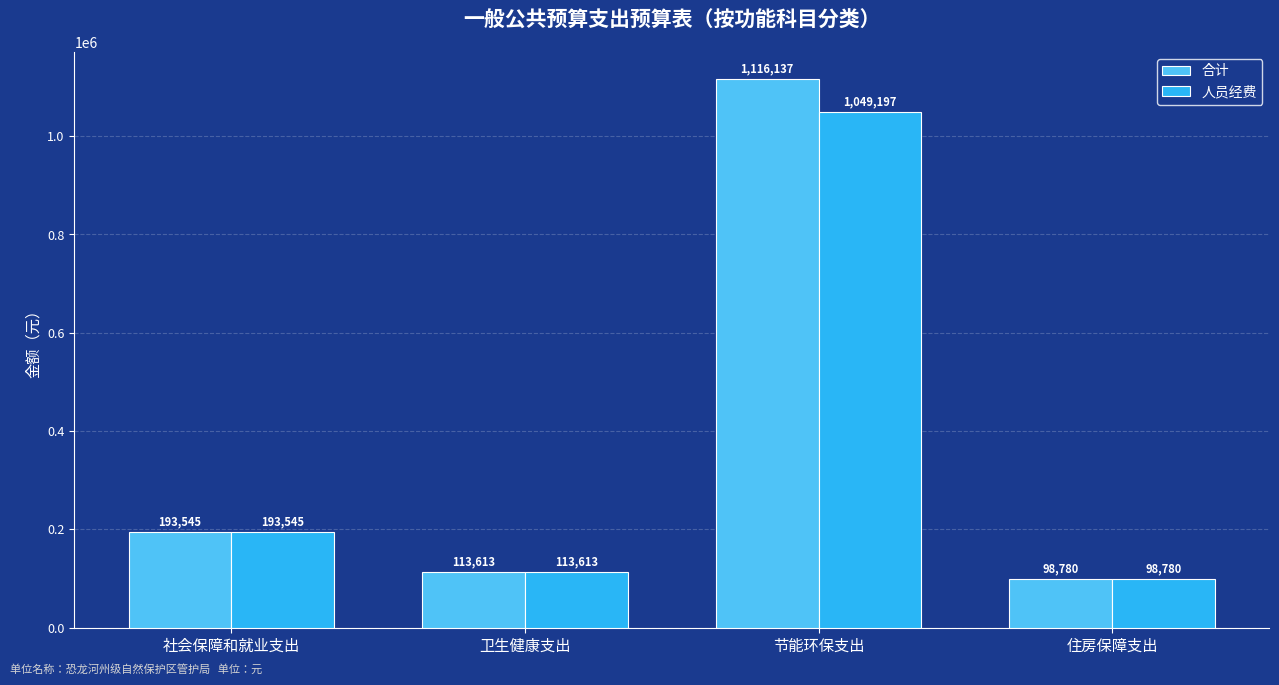

What are all the series names shown in the legend?

合计, 人员经费